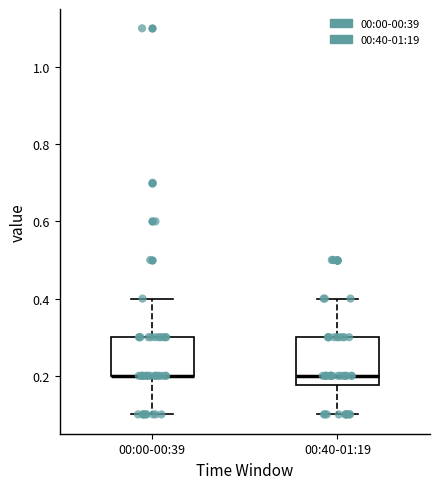

Reading left to right, read every box against the y-axis: the position of its median line, the range the box covers, and the ends of its whiskers. The values are not printed on the chart, so give them approximately, as read against the axis.

00:00-00:39: median 0.20 (drawn on the box's lower edge), box 0.20 to 0.30, whiskers 0.10 to 0.40
00:40-01:19: median 0.20, box 0.18 to 0.30, whiskers 0.10 to 0.40